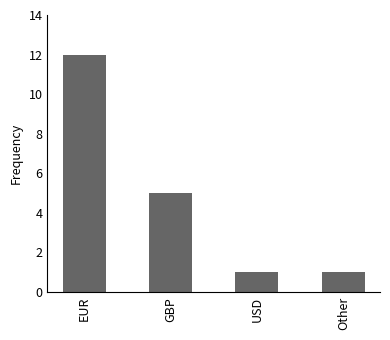

What is the label of the 4th bar from the left?

Other